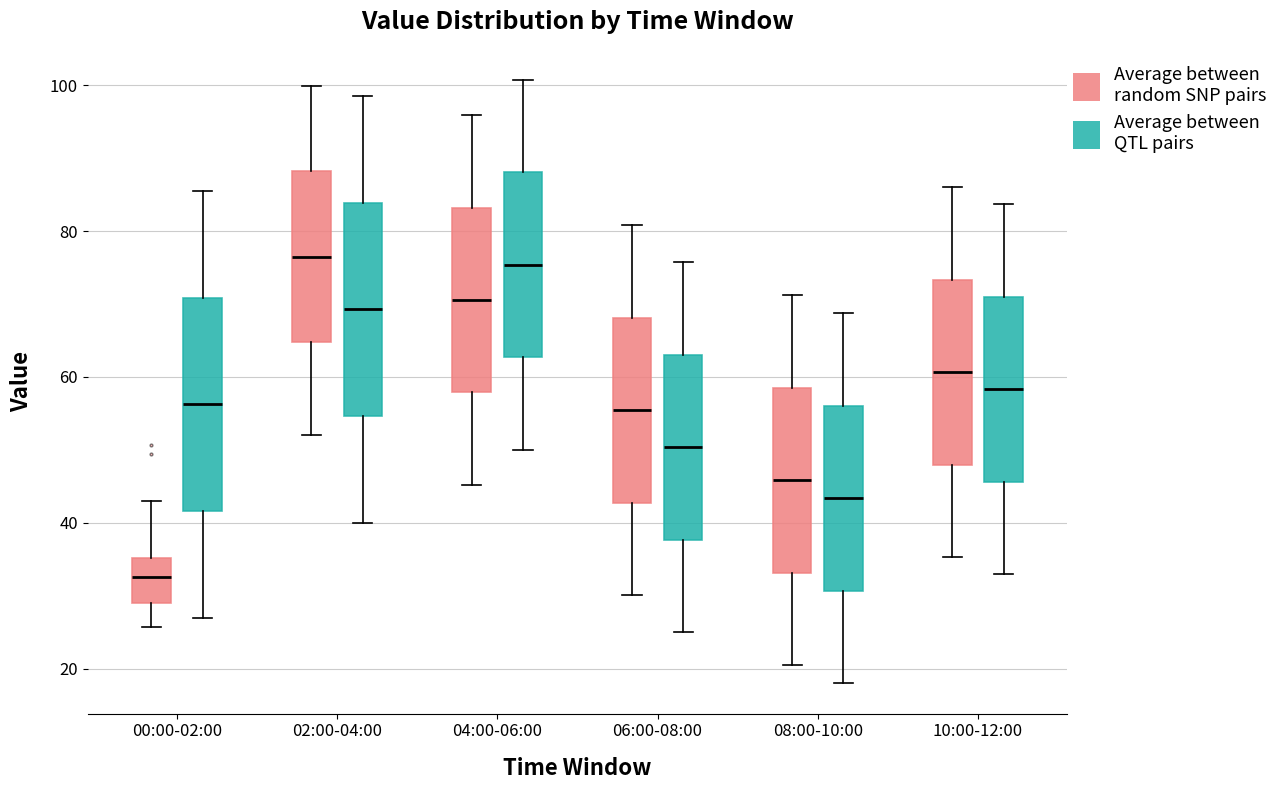

Reading left to right, read every box against the y-axis: the position of its median line, the range the box covers, and the ends of its whiskers. The values are not printed on the chart, so give them approximately, as read against the axis.

00:00-02:00 (Average between random SNP pairs): median 32, box 28 to 36, whiskers 26 to 44
00:00-02:00 (Average between QTL pairs): median 56, box 42 to 70, whiskers 28 to 86
02:00-04:00 (Average between random SNP pairs): median 76, box 64 to 88, whiskers 52 to 100
02:00-04:00 (Average between QTL pairs): median 70, box 54 to 84, whiskers 40 to 98
04:00-06:00 (Average between random SNP pairs): median 70, box 58 to 84, whiskers 46 to 96
04:00-06:00 (Average between QTL pairs): median 76, box 62 to 88, whiskers 50 to 100
06:00-08:00 (Average between random SNP pairs): median 56, box 42 to 68, whiskers 30 to 80
06:00-08:00 (Average between QTL pairs): median 50, box 38 to 64, whiskers 26 to 76
08:00-10:00 (Average between random SNP pairs): median 46, box 34 to 58, whiskers 20 to 72
08:00-10:00 (Average between QTL pairs): median 44, box 30 to 56, whiskers 18 to 68
10:00-12:00 (Average between random SNP pairs): median 60, box 48 to 74, whiskers 36 to 86
10:00-12:00 (Average between QTL pairs): median 58, box 46 to 72, whiskers 34 to 84